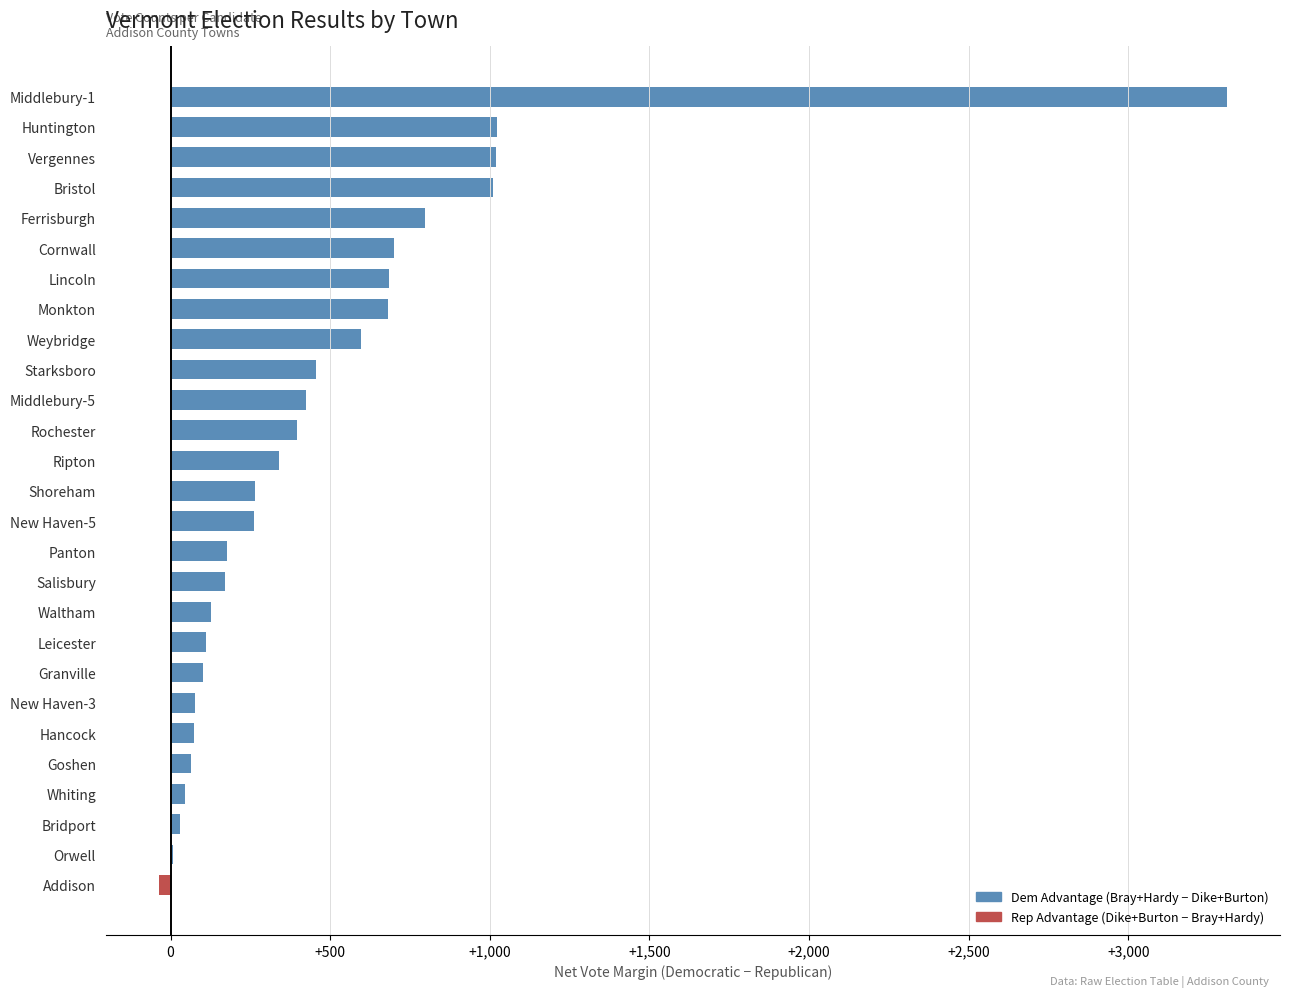

Between Weybridge and Hancock, which is larger?

Weybridge